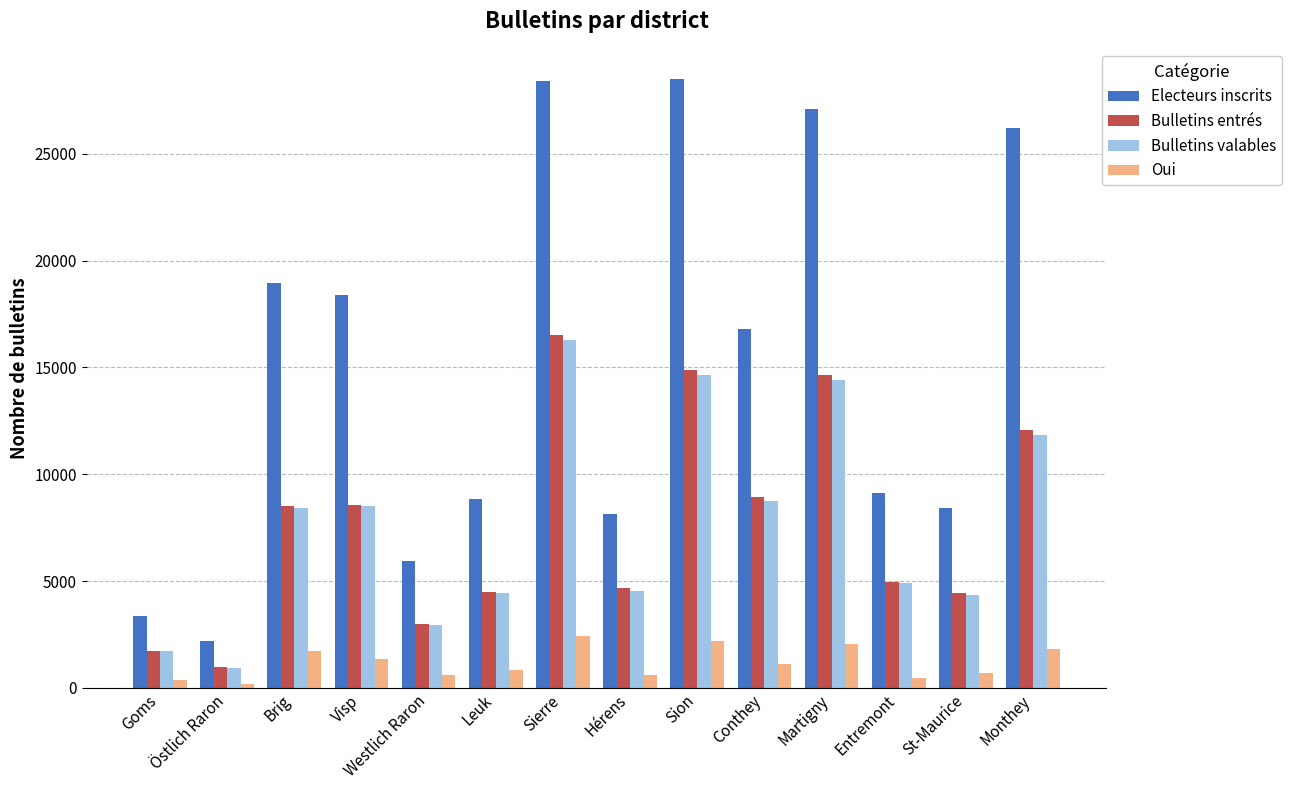

What is the maximum value shown in the chart?

28490